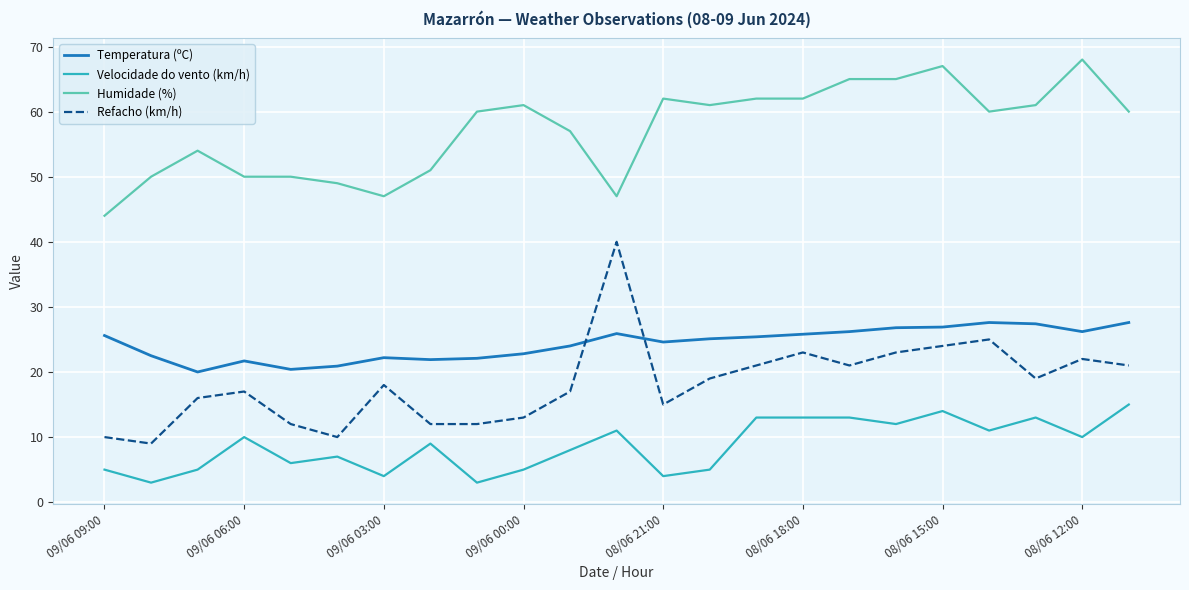

What is the minimum value shown in the chart?

3.0